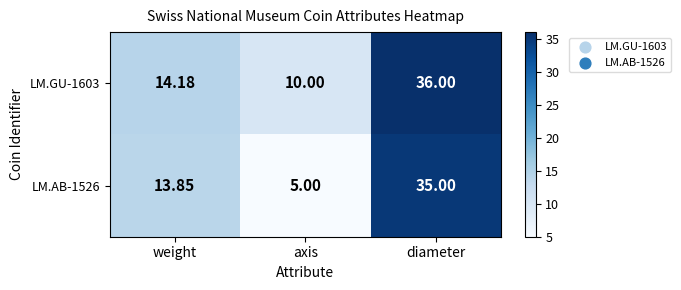

Which series has the largest total across all categories?

LM.GU-1603